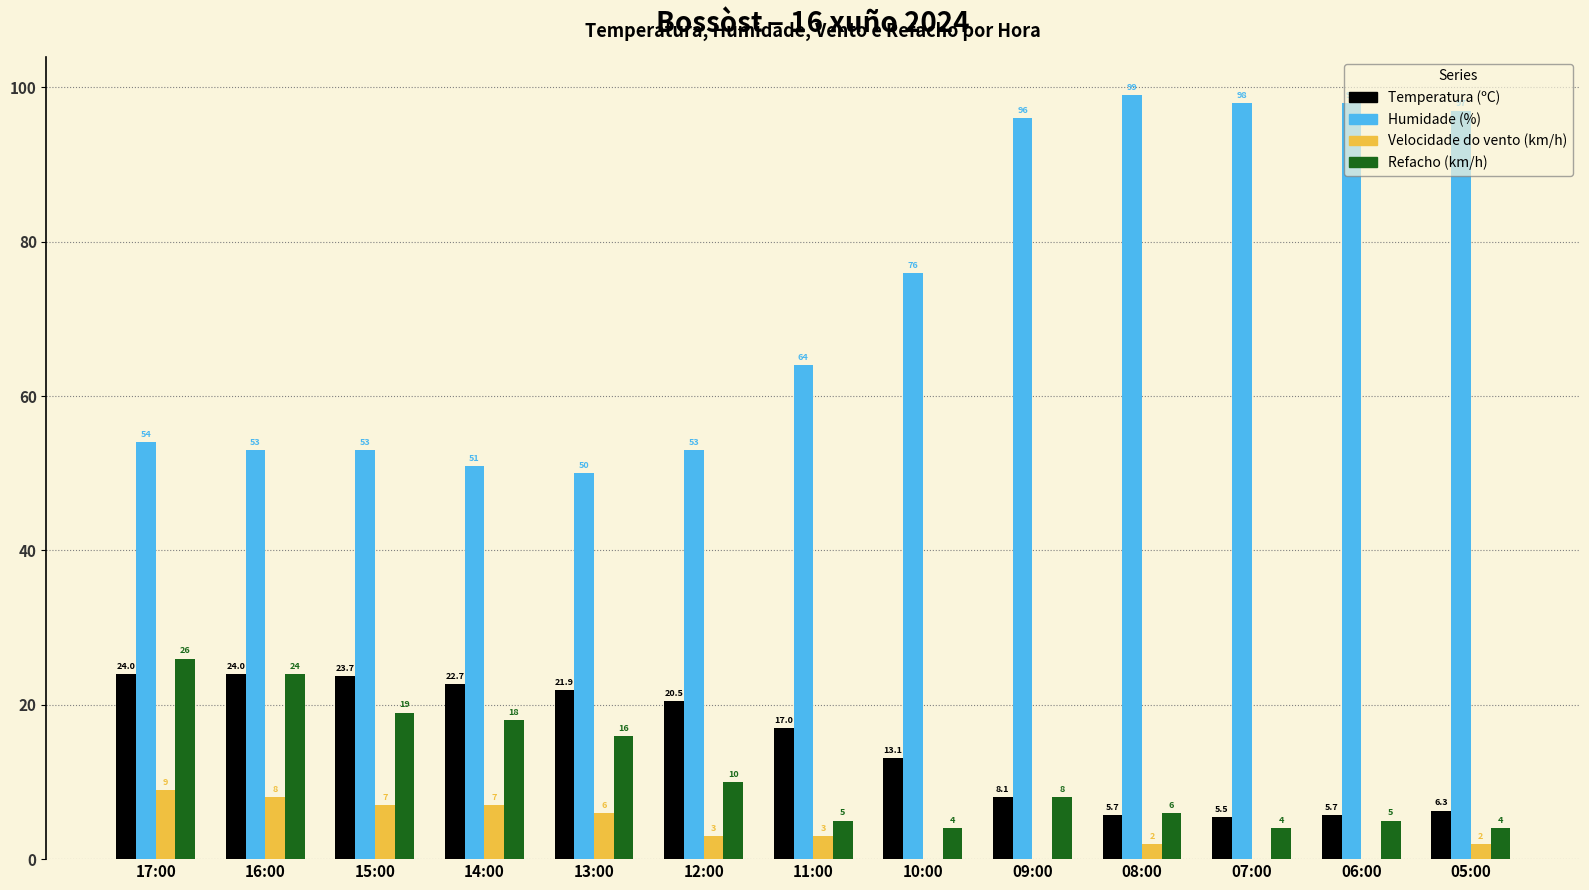

Which category has the highest value across all series?

08:00